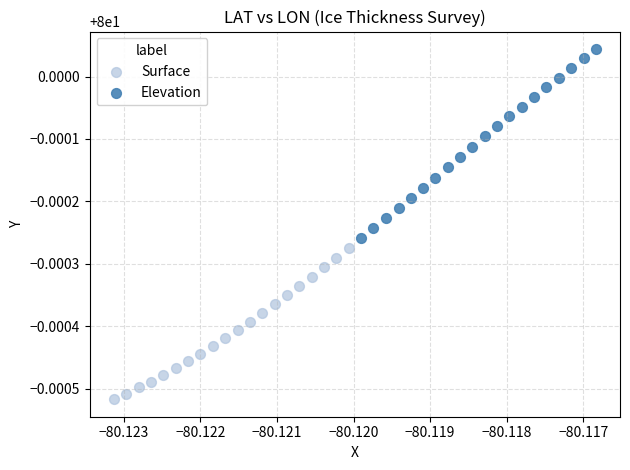

Which series reaches the maximum Y coordinate?

Elevation